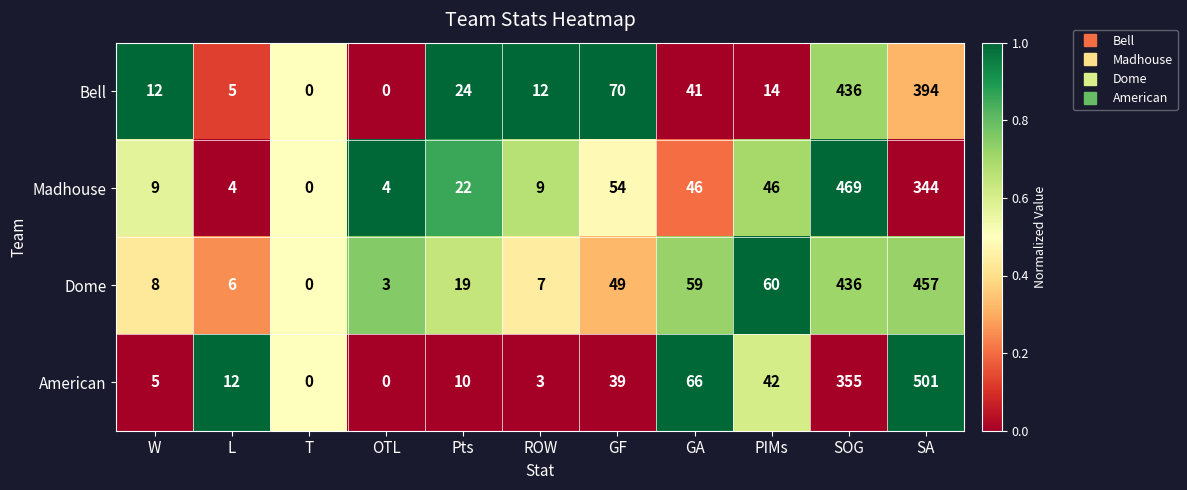

Count the number of data series in this chart.

4